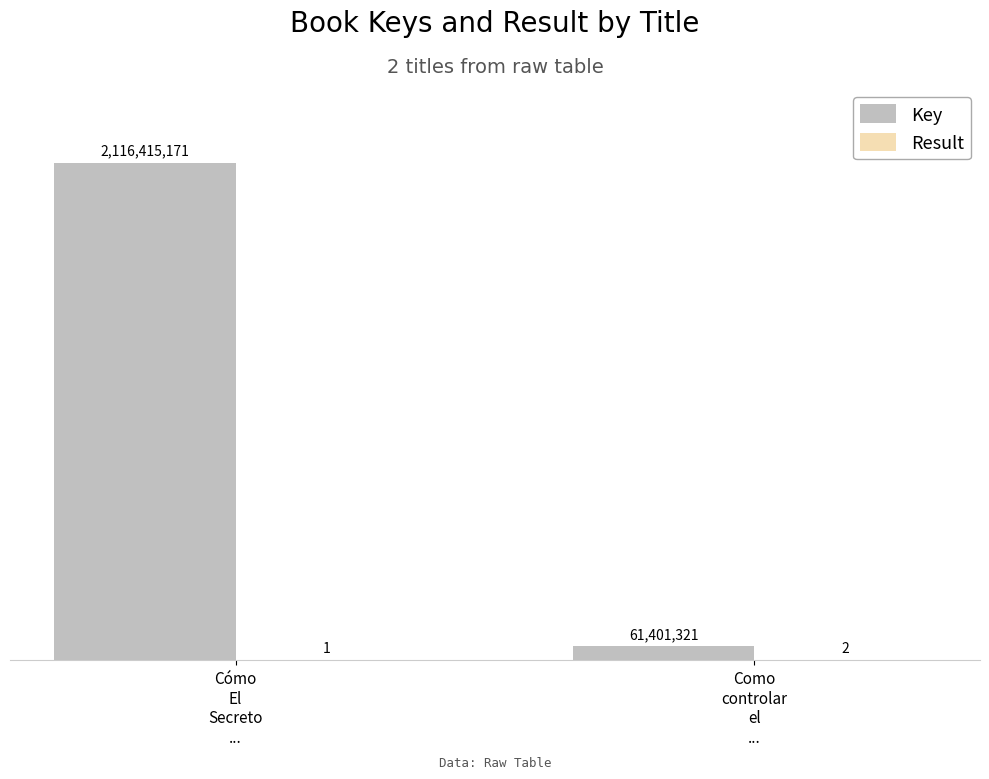

What is the maximum value shown in the chart?

2116415171